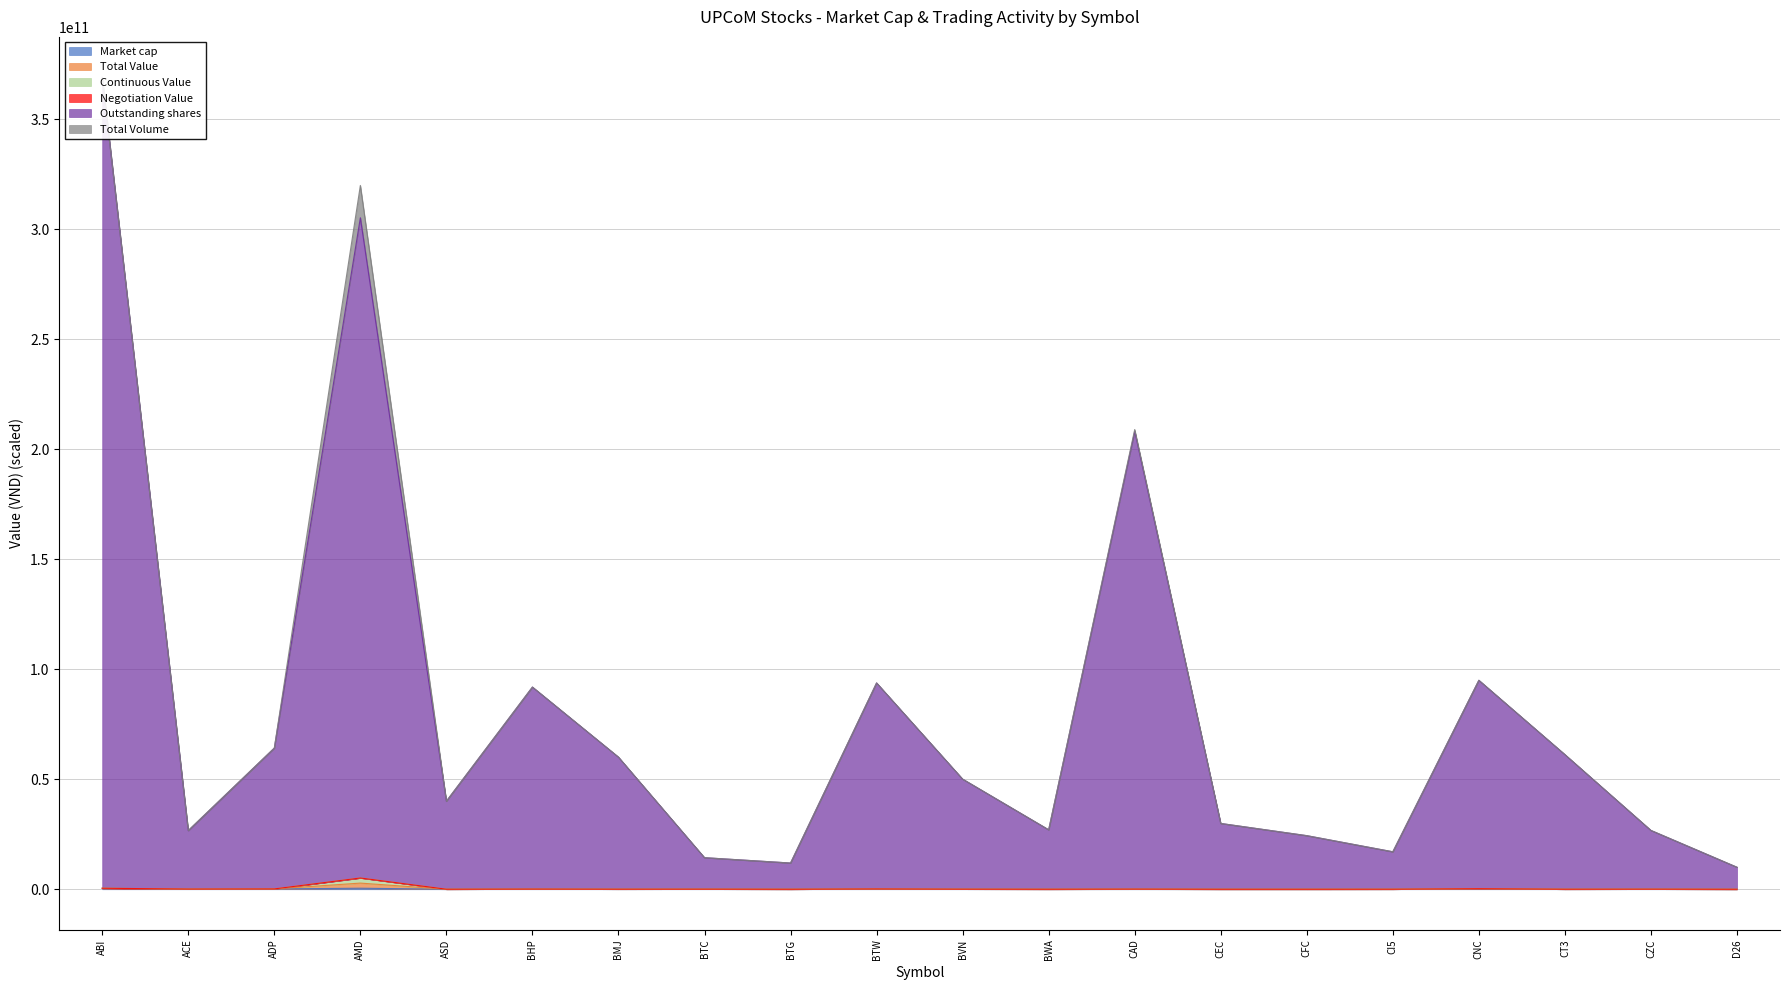

What position from the left is CEC?

14